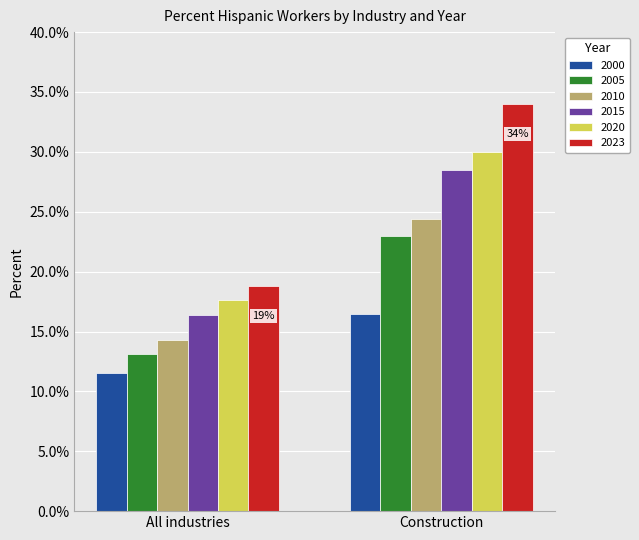

Are the bars grouped side by side (vs. stacked)?

Yes